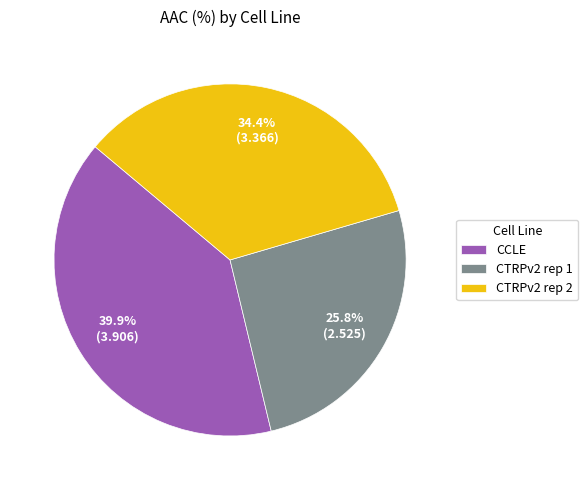

Do CTRPv2 rep 1 and CCLE together represent more than half of the pie?

Yes